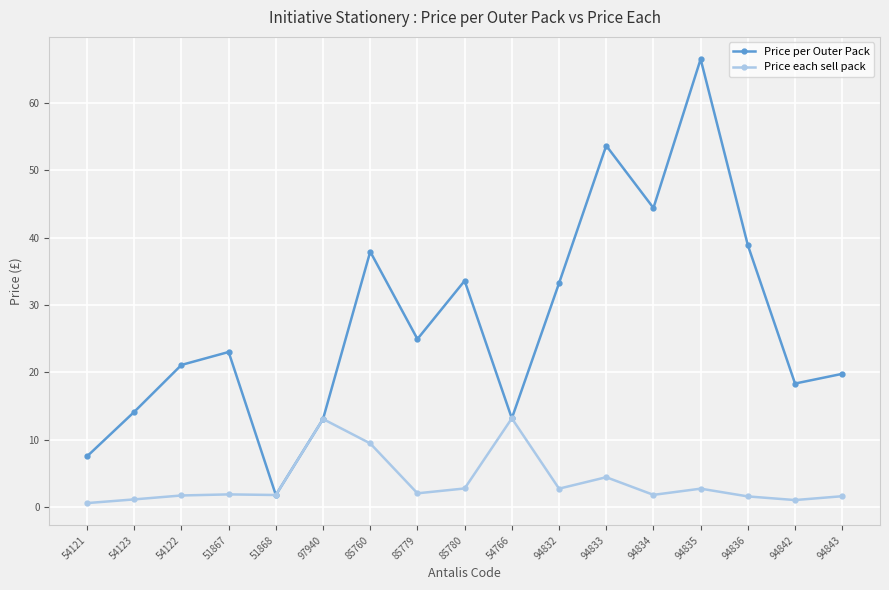

What are all the series names shown in the legend?

Price per Outer Pack, Price each sell pack